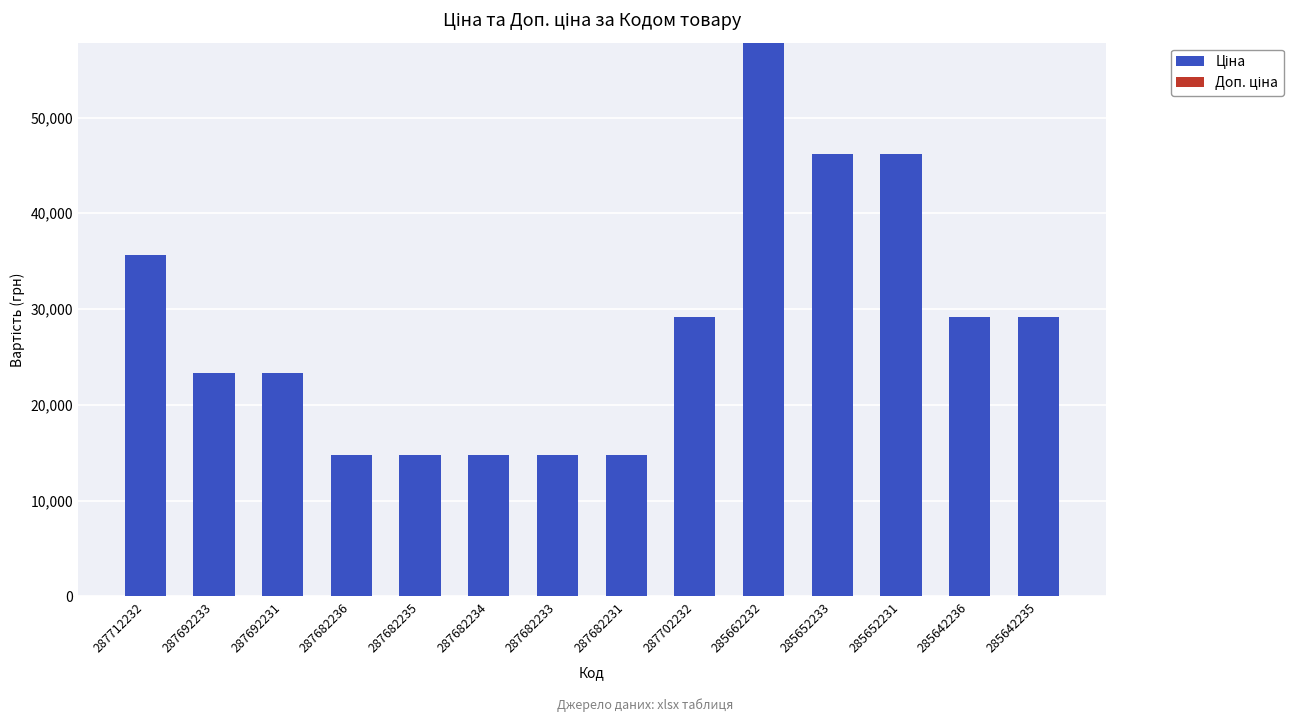

What is the approximate value at 287712232?

35659.4